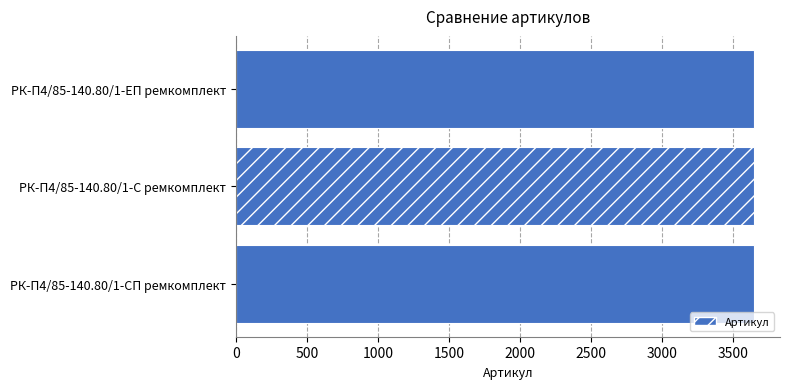

What is the ratio of the value at РК-П4/85-140.80/1-ЕП ремкомплект to the value at РК-П4/85-140.80/1-СП ремкомплект?

1.0